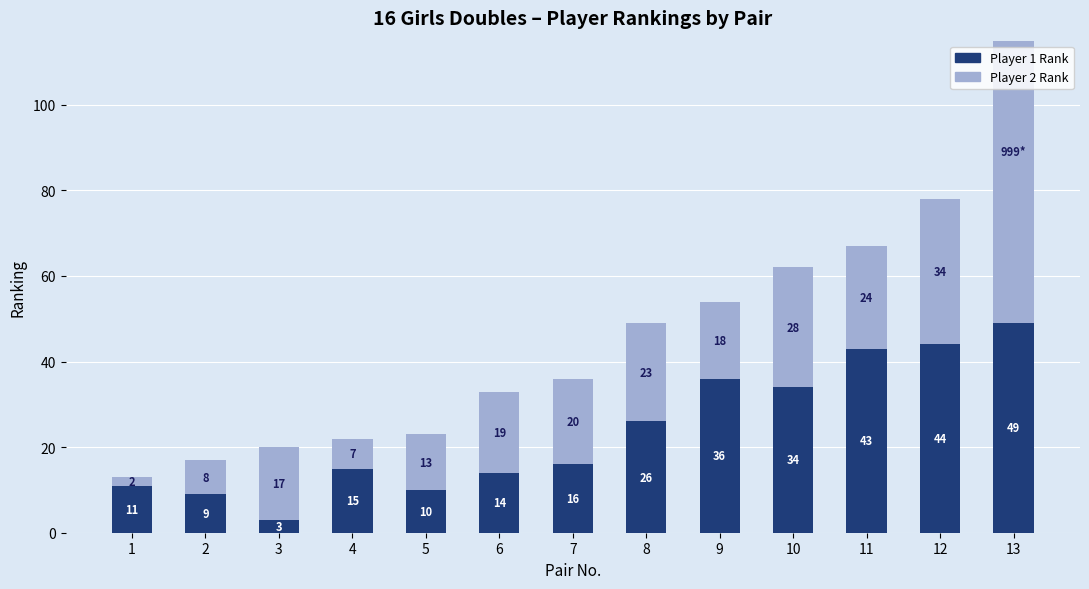

How many categories are shown in the chart?

13